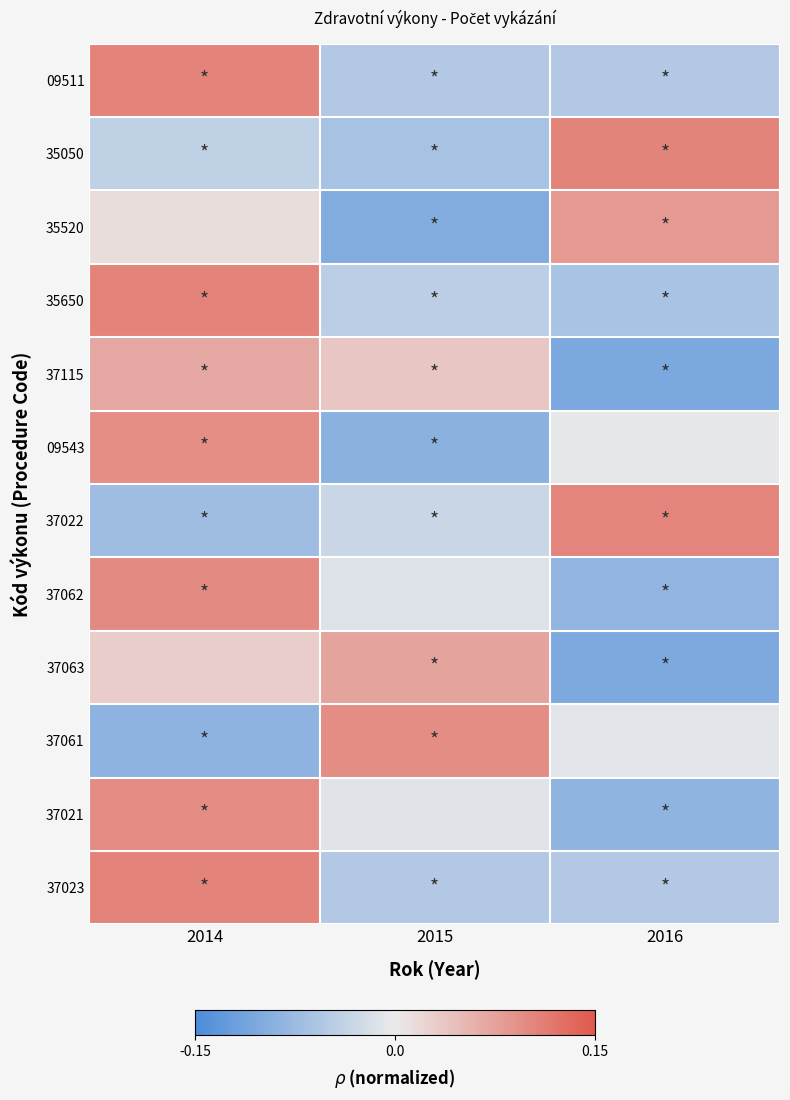

Reading right to left, list all the values displayed in this chart.

09511: 2016=-0.1	2015=-0.1	2014=0.1
35050: 2016=0.1	2015=-0.1	2014=-0.0
35520: 2016=0.1	2015=-0.1	2014=0.0
35650: 2016=-0.1	2015=-0.0	2014=0.1
37115: 2016=-0.1	2015=0.0	2014=0.1
09543: 2016=-0.0	2015=-0.1	2014=0.1
37022: 2016=0.1	2015=-0.0	2014=-0.1
37062: 2016=-0.1	2015=-0.0	2014=0.1
37063: 2016=-0.1	2015=0.1	2014=0.0
37061: 2016=-0.0	2015=0.1	2014=-0.1
37021: 2016=-0.1	2015=-0.0	2014=0.1
37023: 2016=-0.1	2015=-0.1	2014=0.1